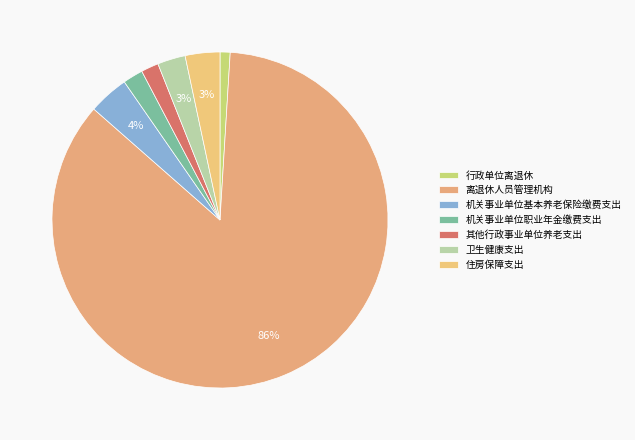

Count the number of slices in the pie.

7